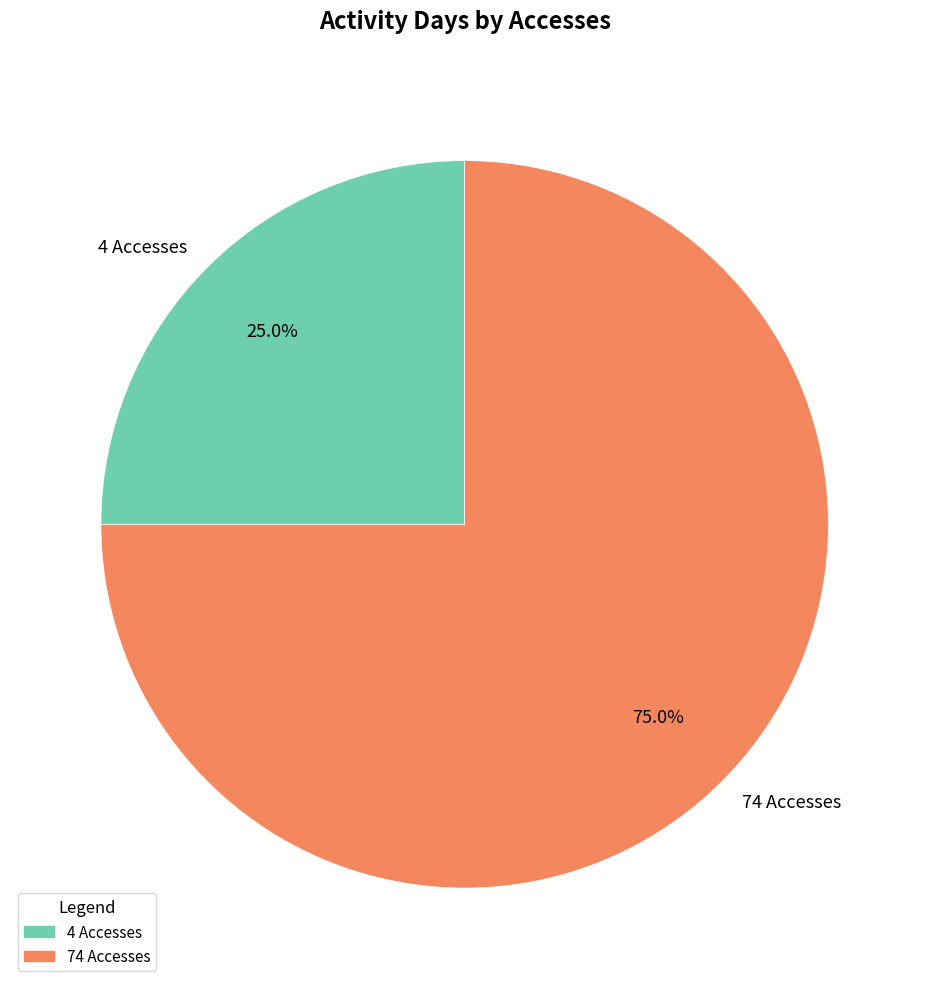

The 74 Accesses slice represents 61% of the pie. True or false?

False